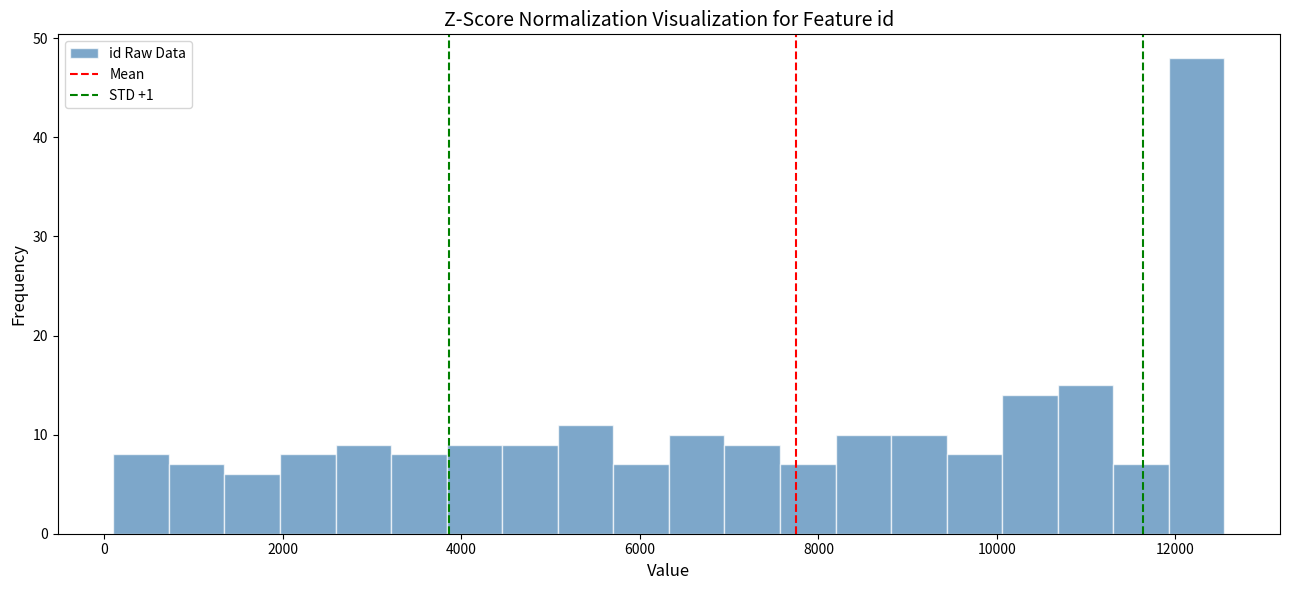

Read against the x-axis, roughly where is the centre of the tallest bar?

12200